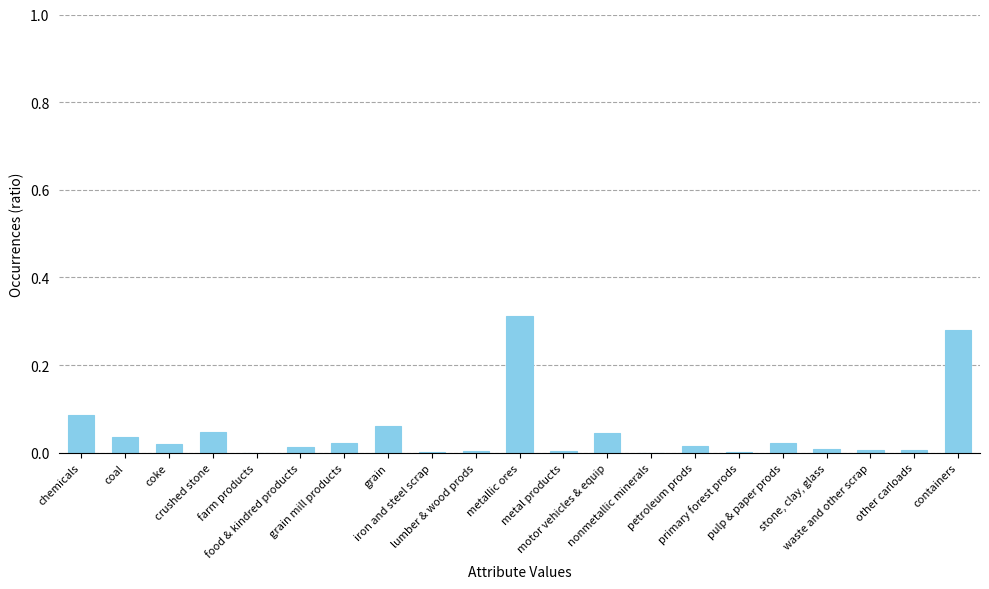

At which category does the chart reach its peak across all series?

metallic ores